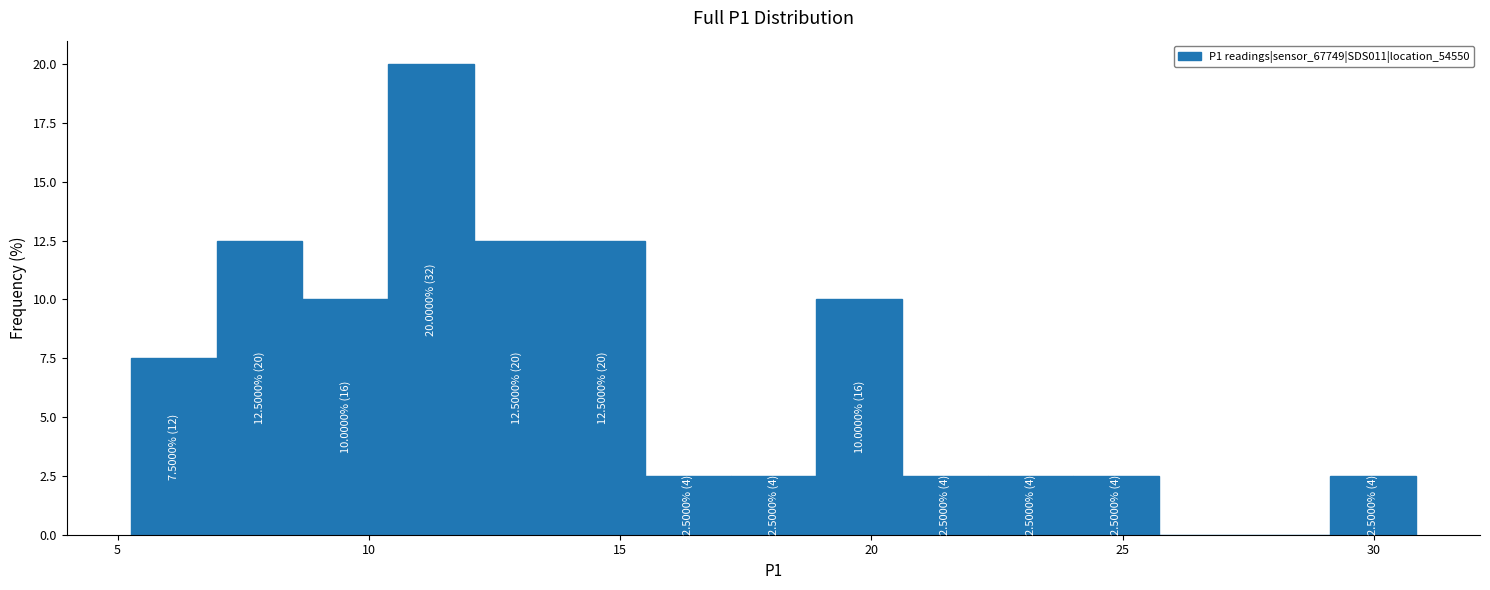

Read against the x-axis, roughly where is the centre of the tallest bar?

11.0